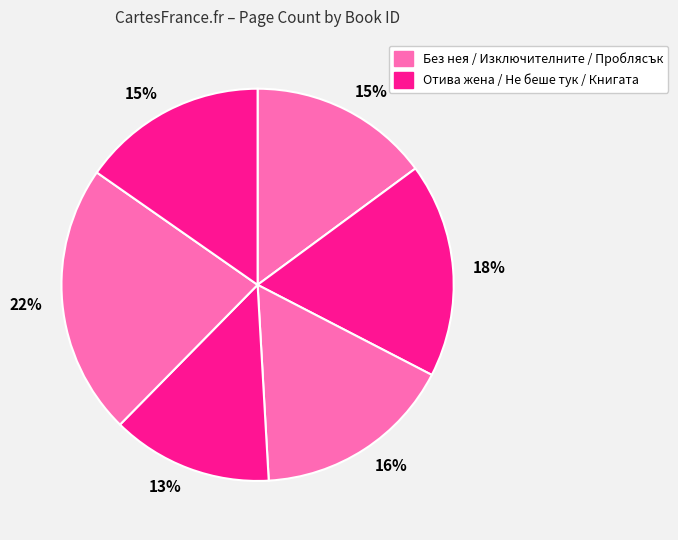

Does any single category account for the majority?

No